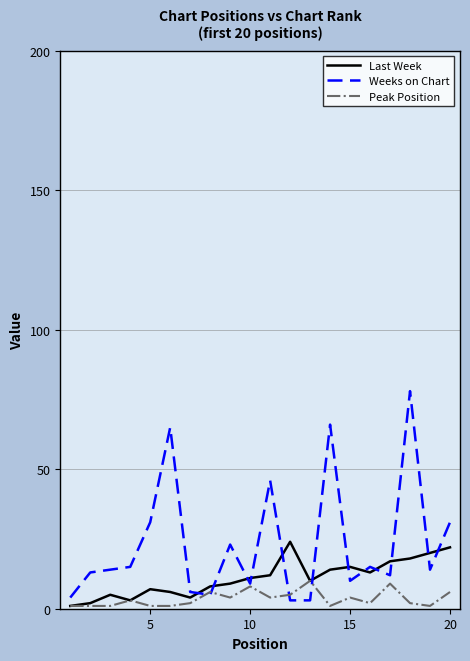

True or false: Weeks on Chart and Last Week cross at least once.

True